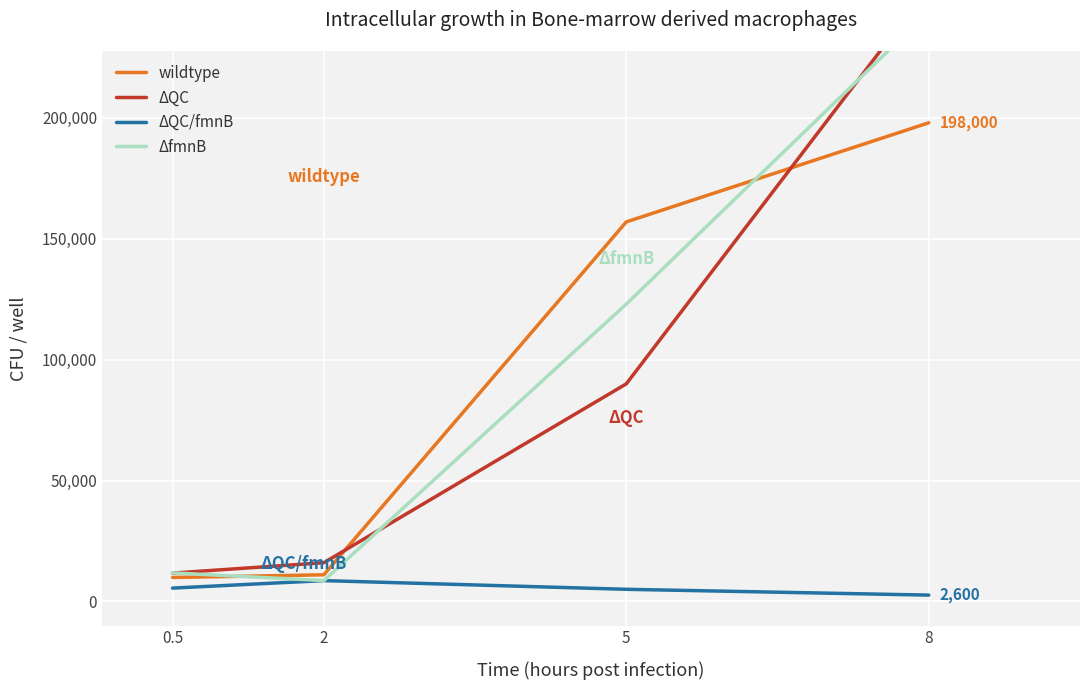

Reading left to right, extract all data points from this chart.

wildtype: 0.5=9900	2=11000	5=157000	8=198000
ΔQC: 0.5=11700	2=16000	5=90000	8=254000
ΔQC/fmnB: 0.5=5500	2=8600	5=5000	8=2600
ΔfmnB: 0.5=11800	2=8600	5=123000	8=244000